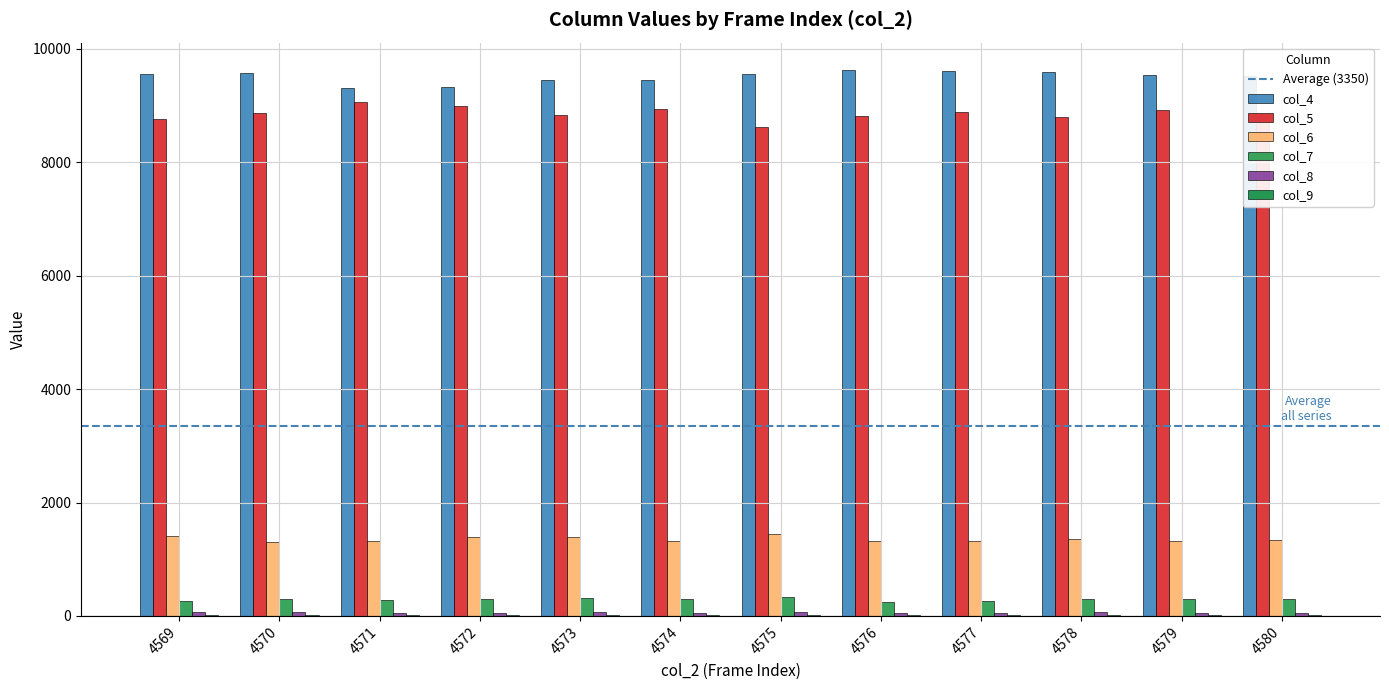

Are the bars grouped side by side (vs. stacked)?

Yes